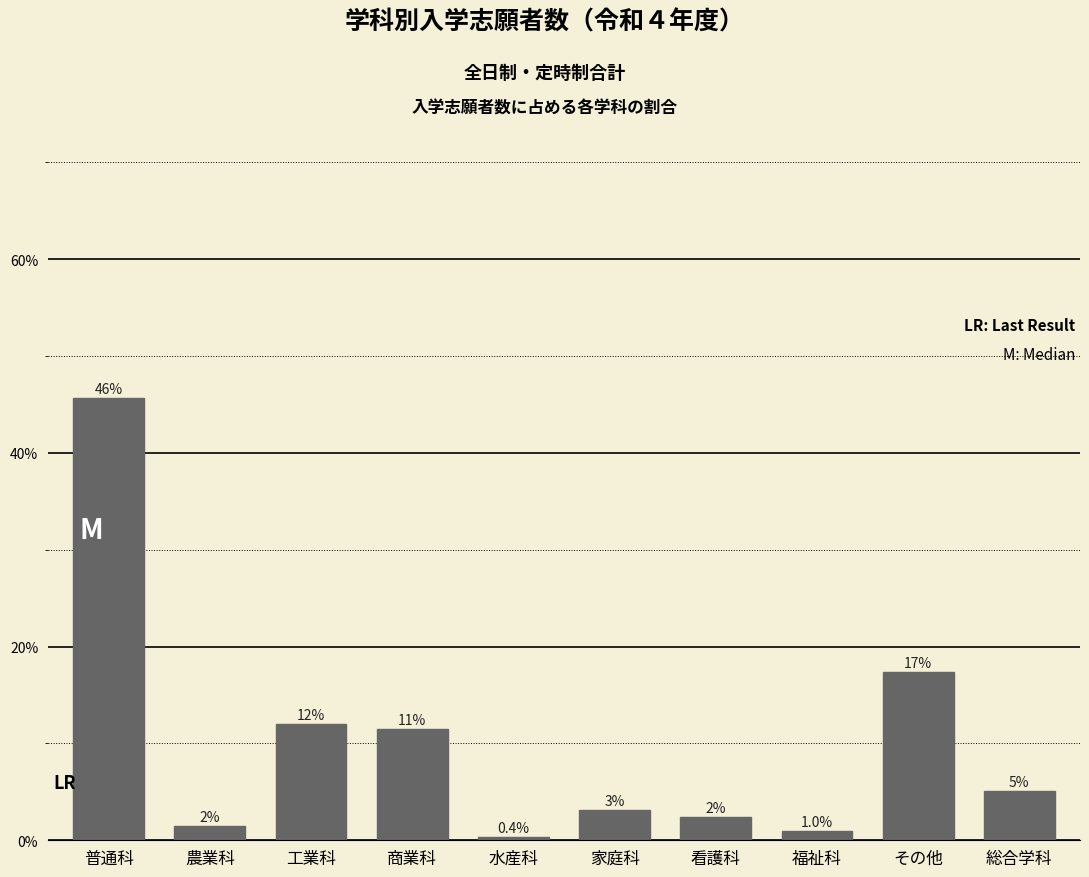

Are the bars horizontal?

No